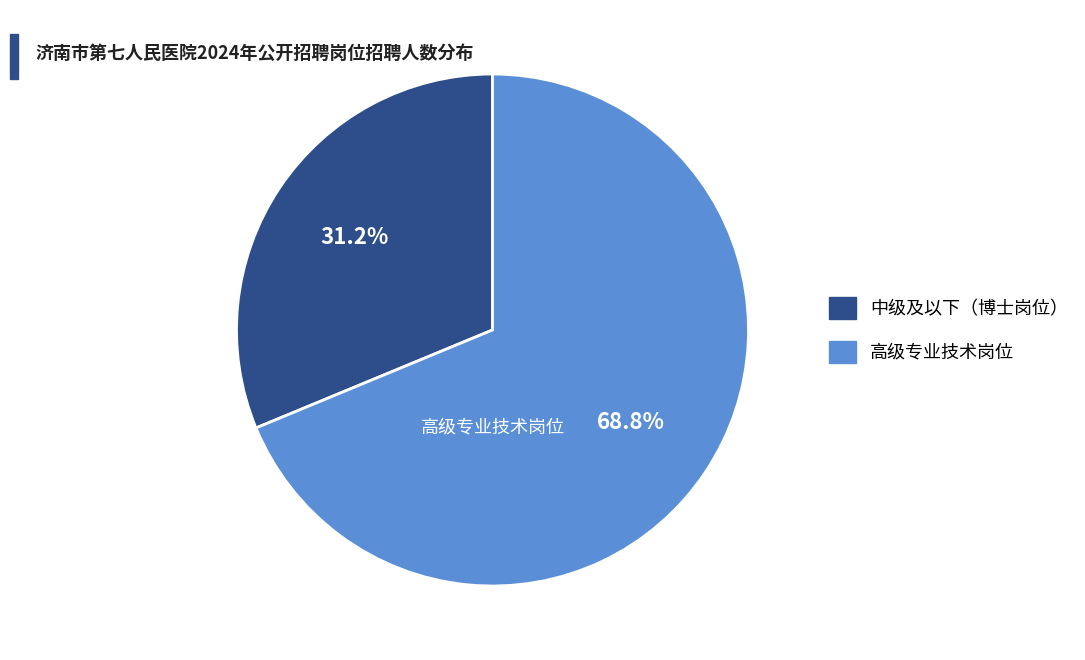

Is there any slice that represents more than half of the pie?

Yes